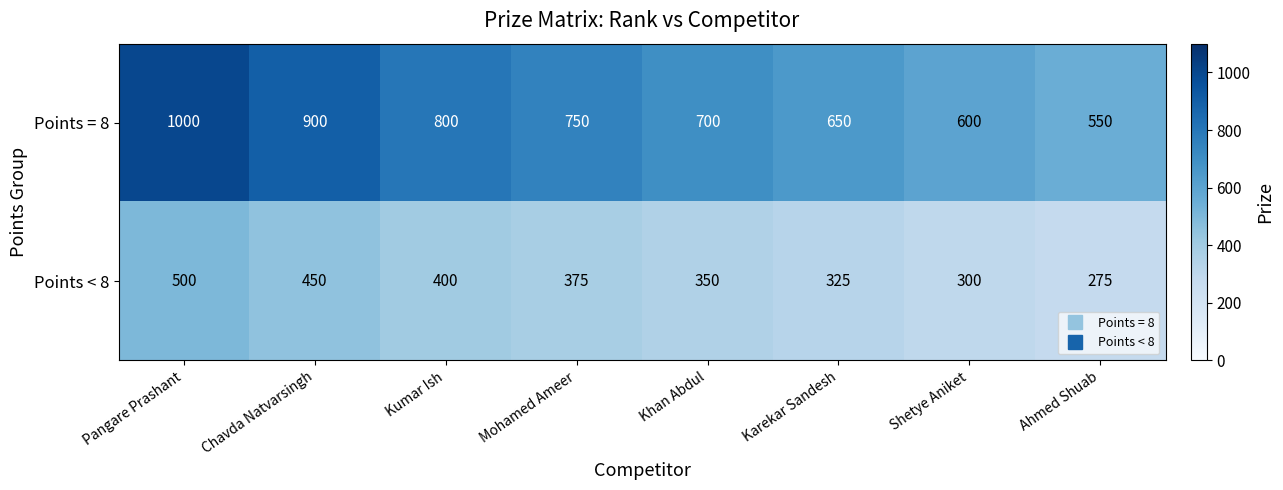

List the series in order of their peak value, highest first.

Points = 8, Points < 8